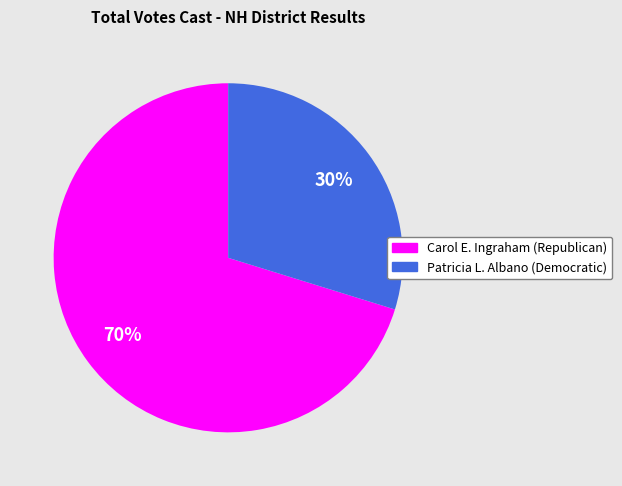

Rank the categories by value from lowest to highest.

Patricia L. Albano (Democratic), Carol E. Ingraham (Republican)